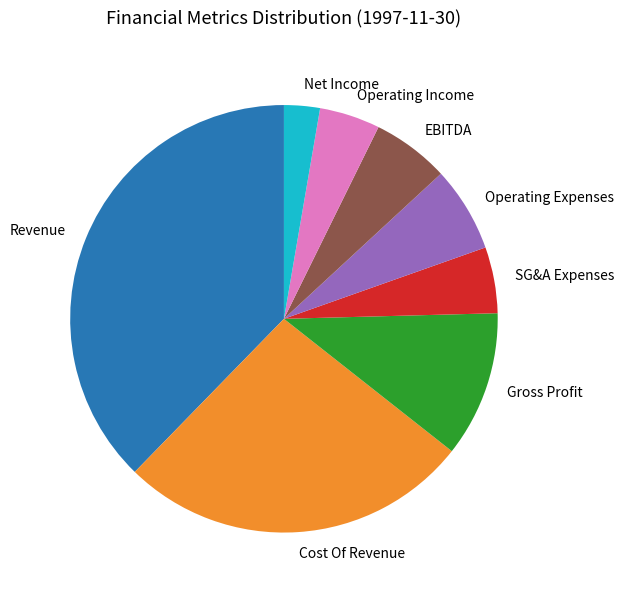

Between Gross Profit and SG&A Expenses, which is larger?

Gross Profit